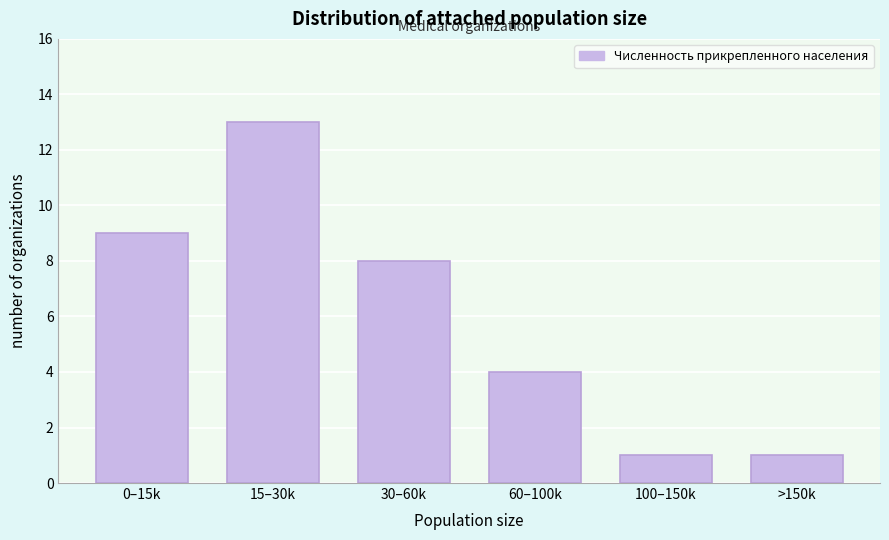

Reading left to right, list all the values displayed in this chart.

0–15k=9	15–30k=13	30–60k=8	60–100k=4	100–150k=1	>150k=1